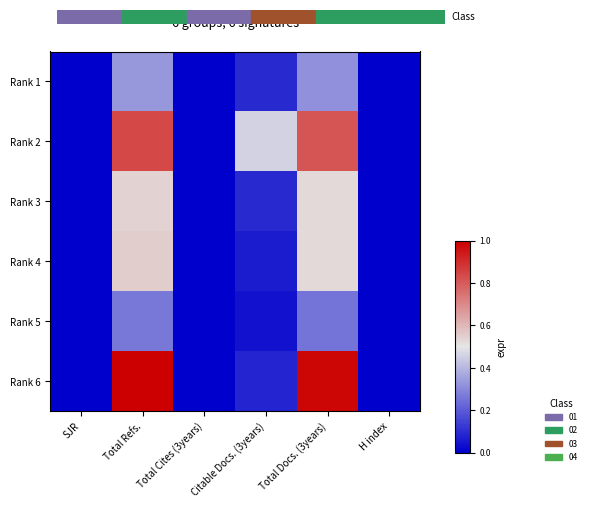

What is the difference between the highest and lowest values at Total Docs. (3years)?

0.7